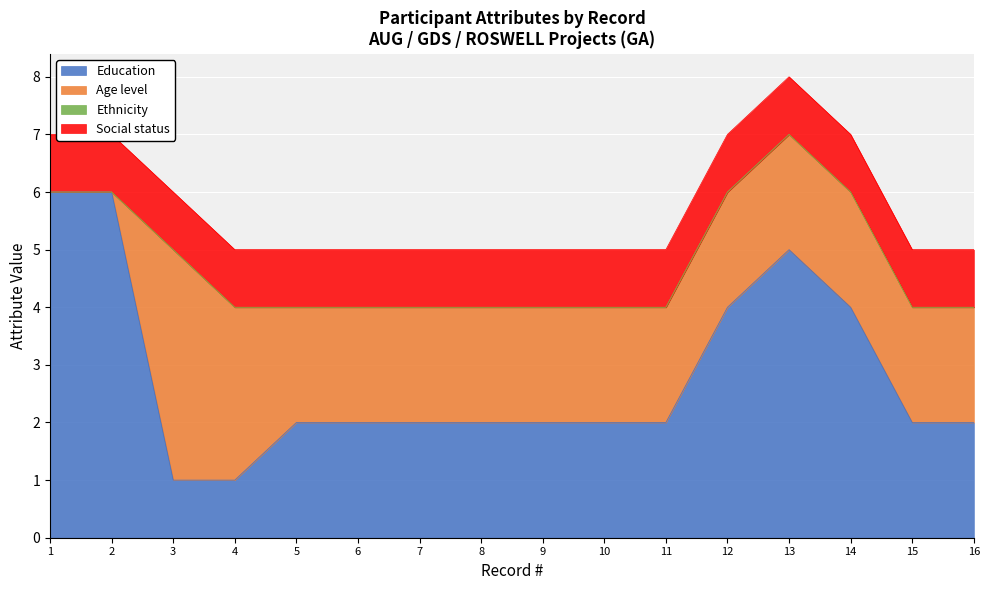

At which category does Education reach its first local peak?

13